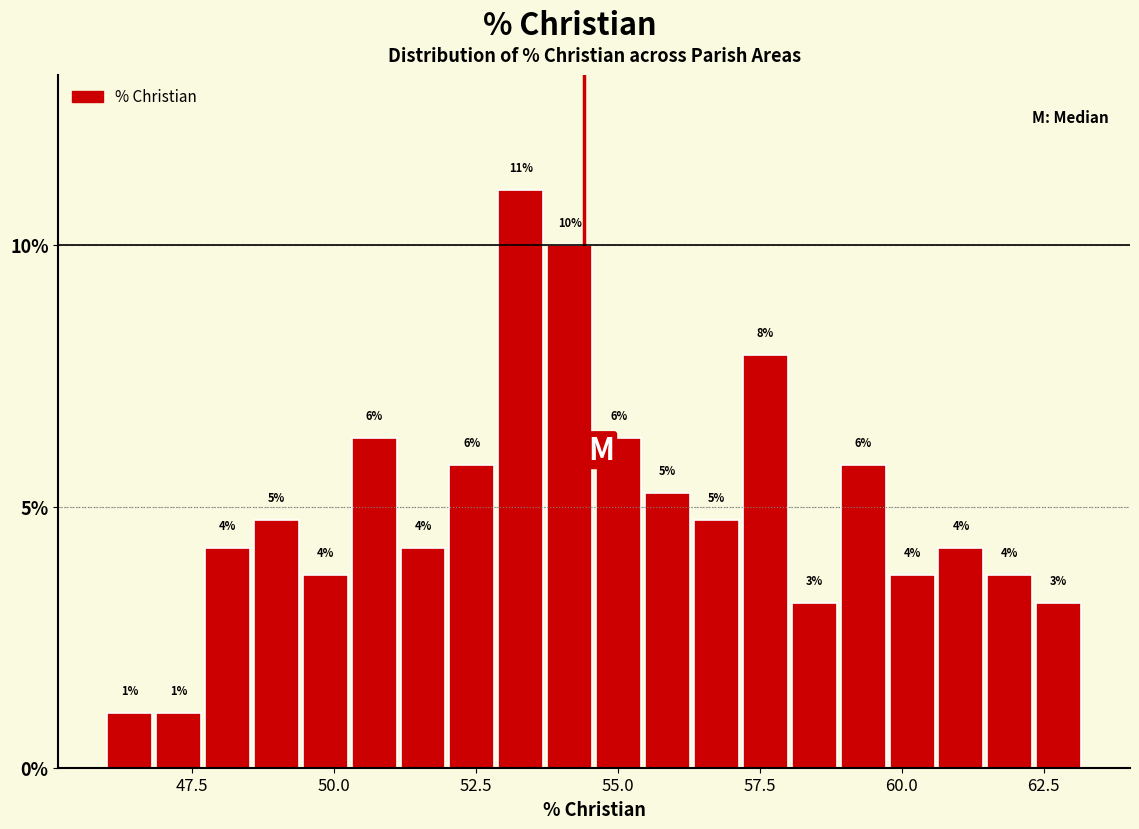

Around what value on the x-axis is the tallest bar? Give the approximate position of its centre, as read against the axis.

53.5